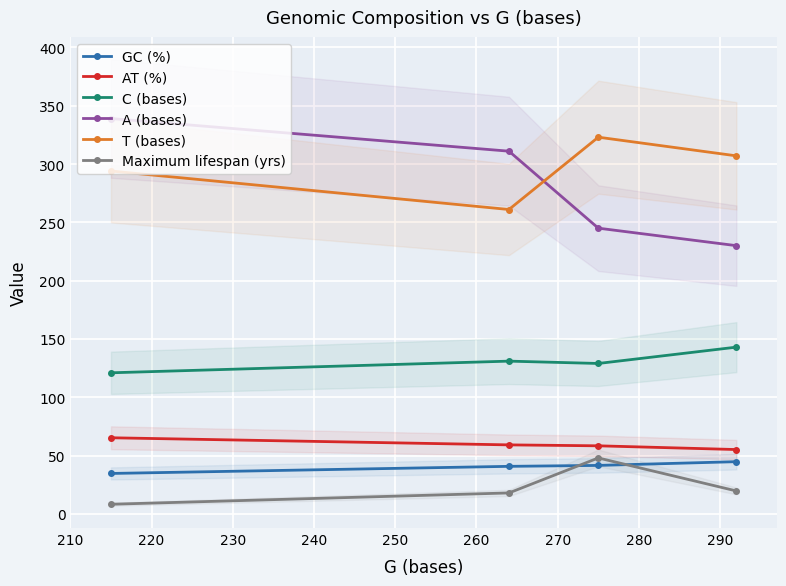

What is the lowest value of the T (bases) series?

261.0